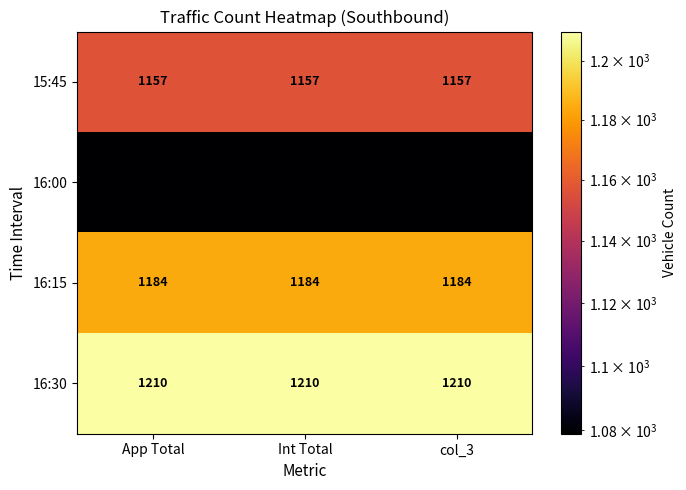

What is the smallest value displayed?

1079